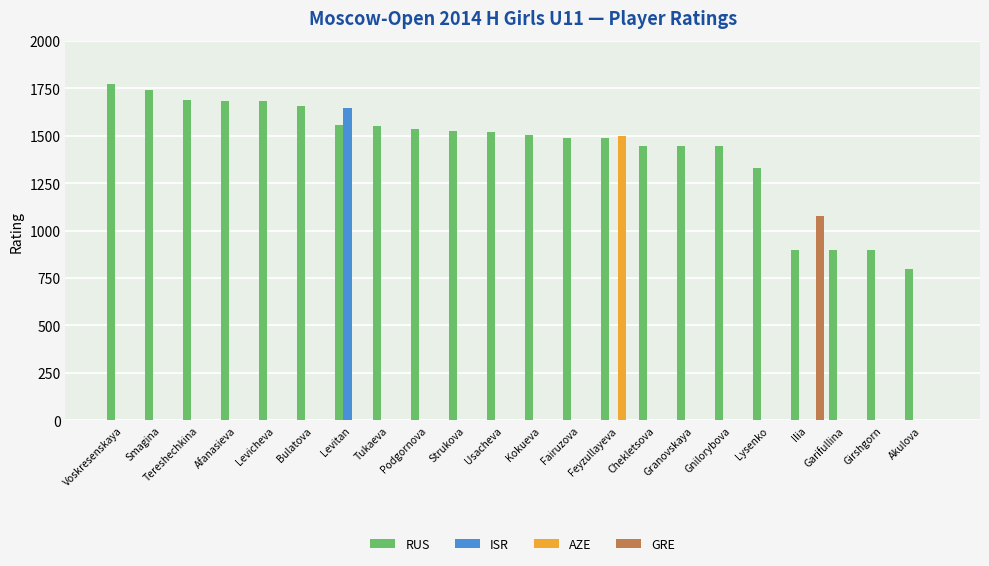

What is the approximate value of RUS at Ilia, to the nearest 100?

900